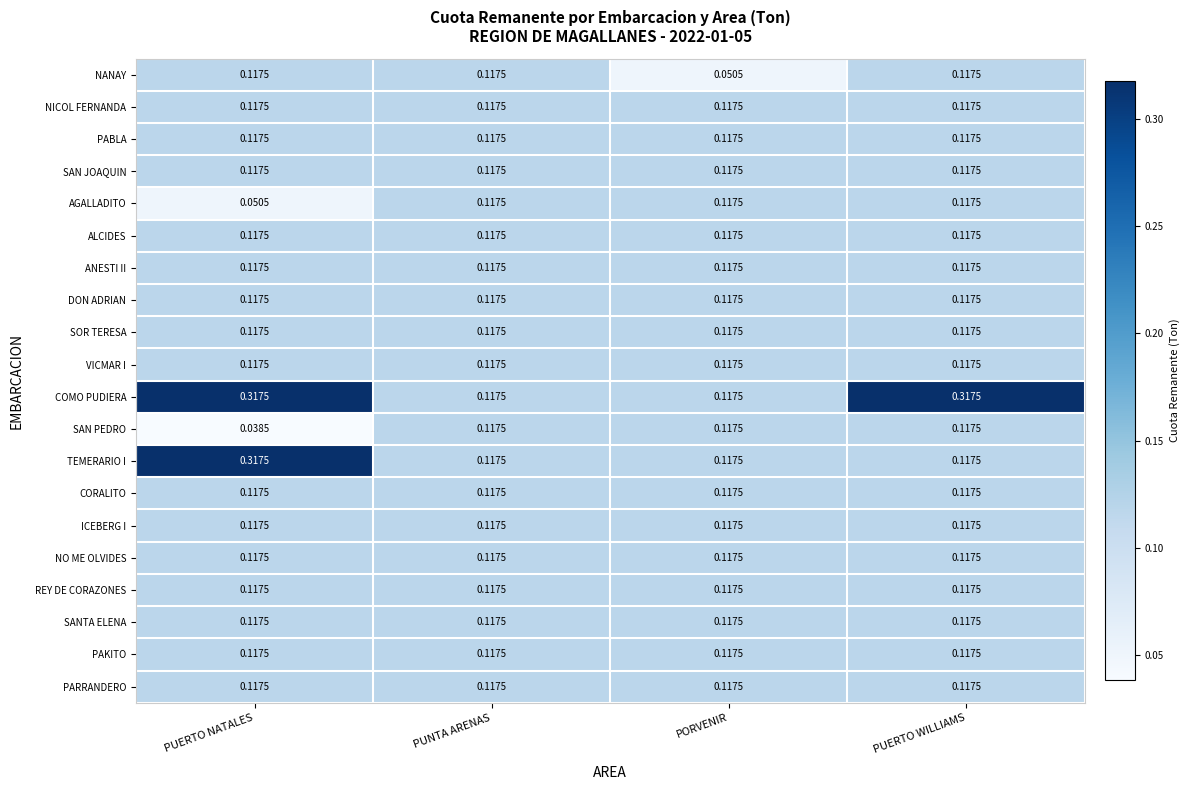

Between PORVENIR and PUERTO WILLIAMS, which series saw the biggest shift?

COMO PUDIERA